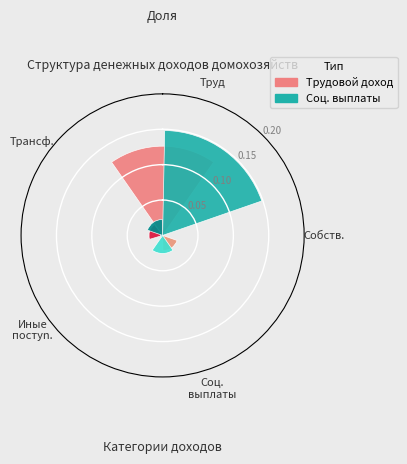

To the nearest percent, what portion does Доход от трудовой деятельности represent?

74%